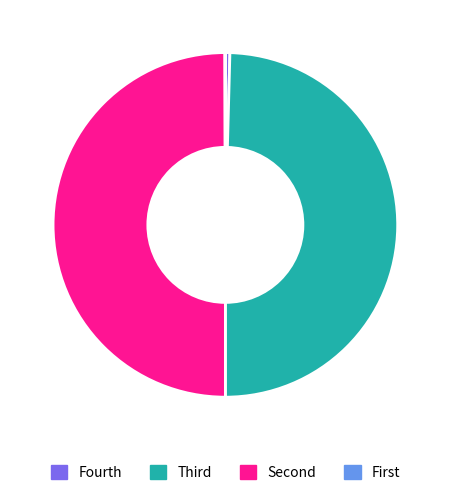

Does Fourth account for over 50% of the chart?

No